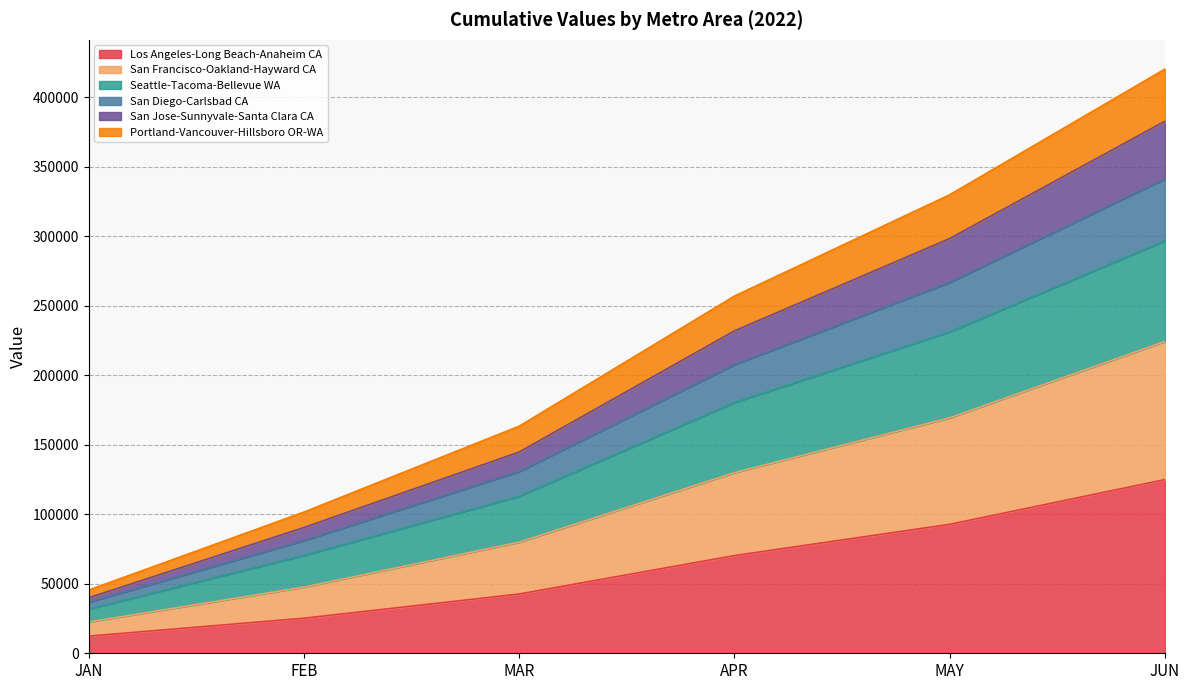

What position from the right is MAY?

2